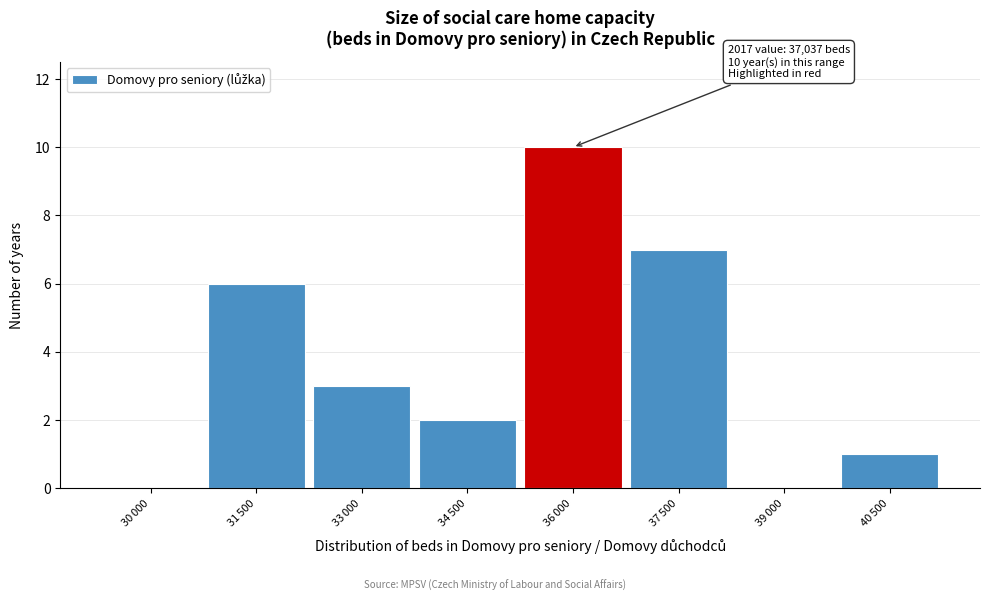

What is the greatest value displayed?

10